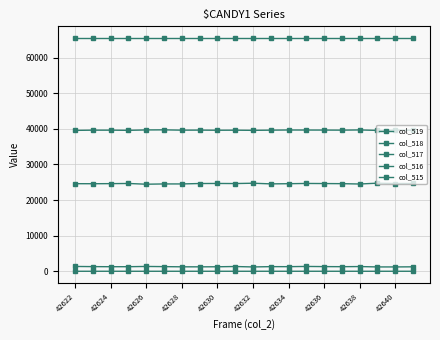

Does the chart have visible grid lines?

Yes